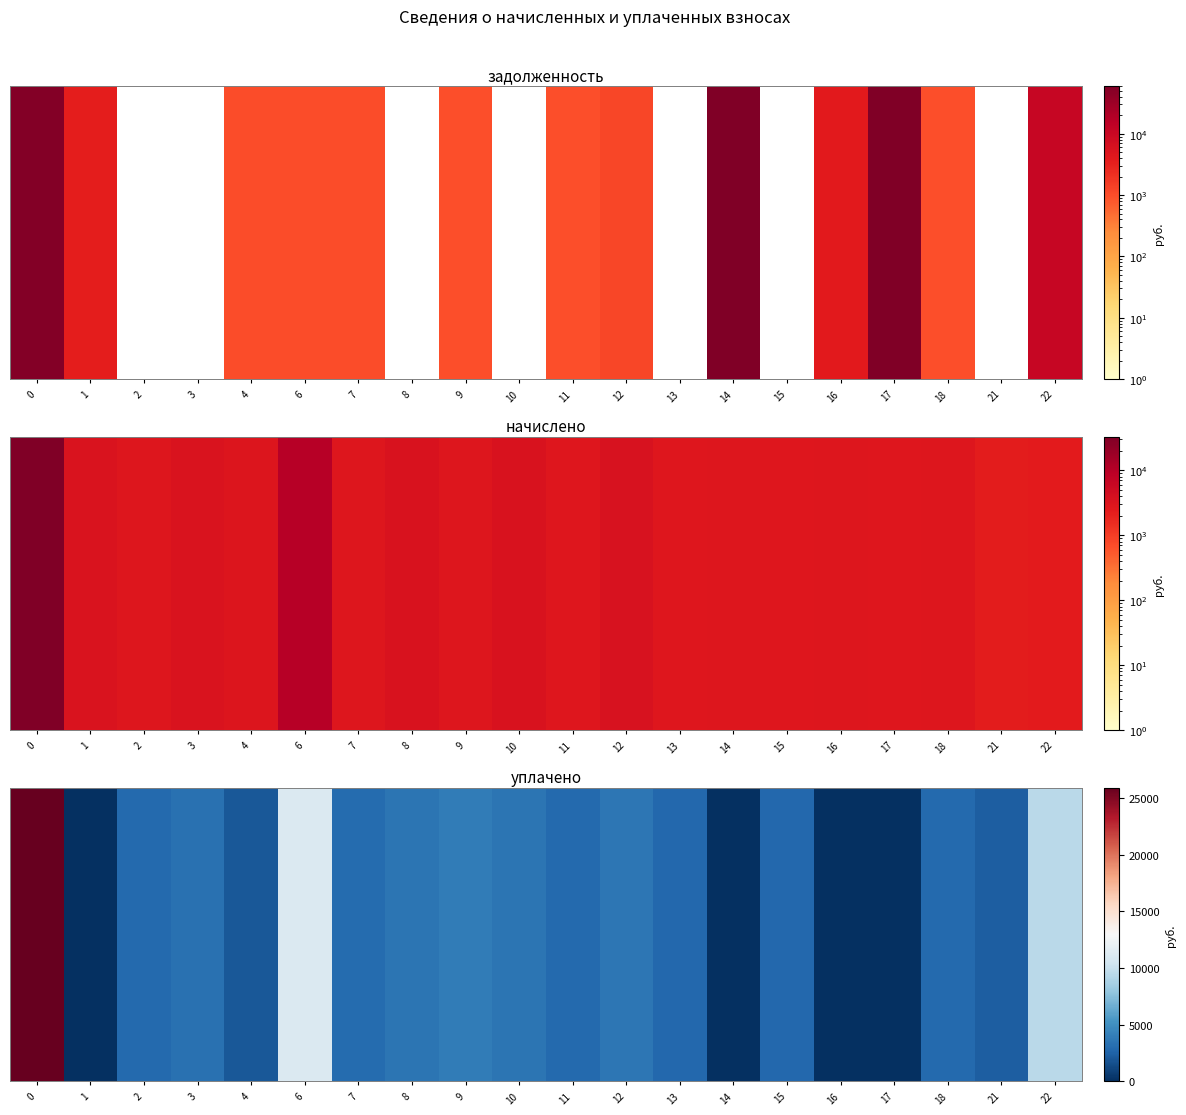

The value at 9 is 3873.8. True or false?

True